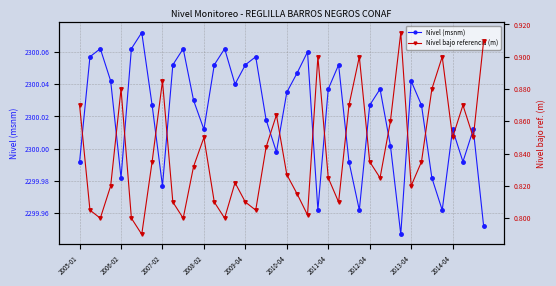

What is the sum of all Nivel (msnm) values?

92000.8